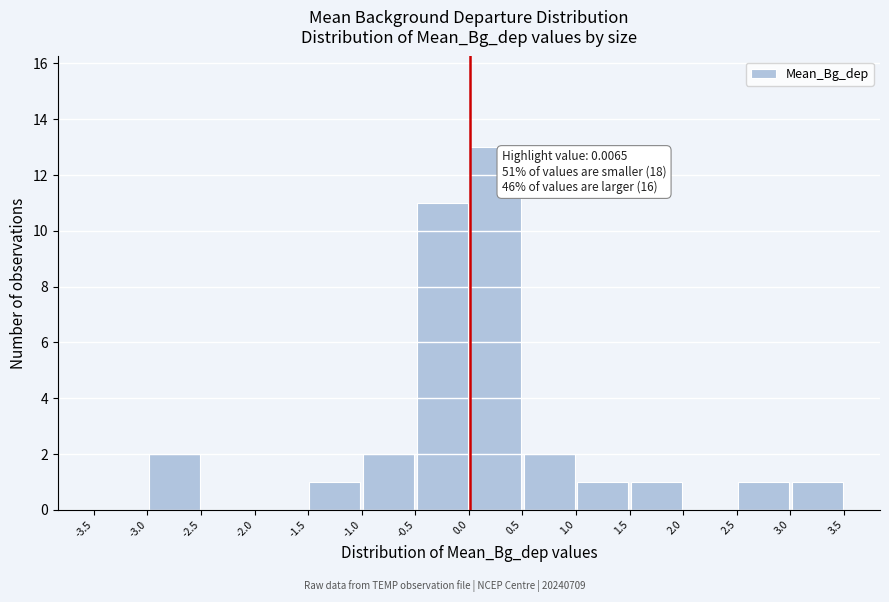

Which range on the x-axis has the tallest bar?

0.0 to 0.5